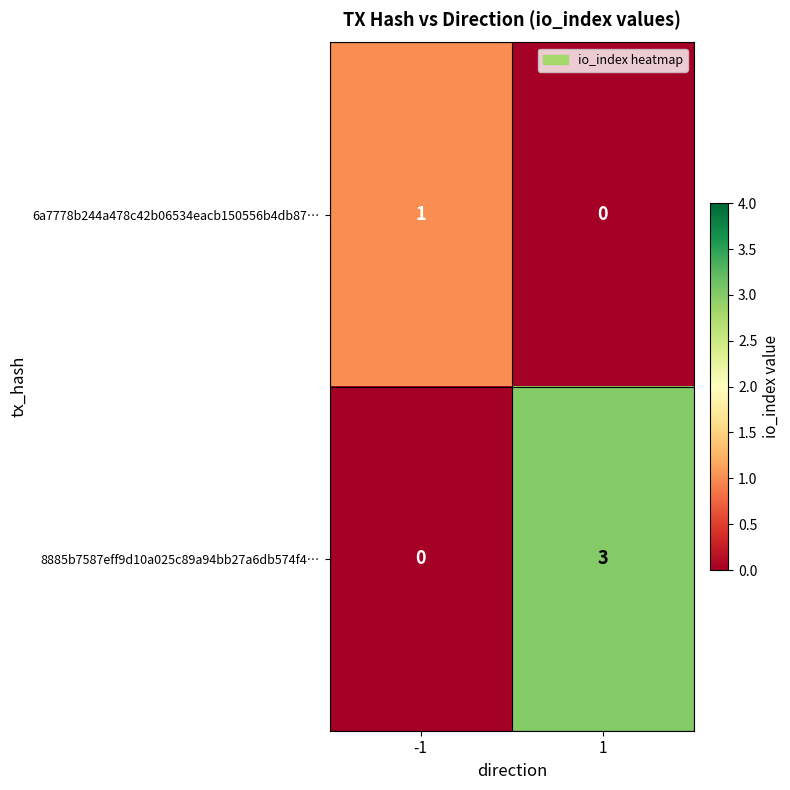

What is the sum of all 8885b7587eff9d10a025c89a94bb27a6db574f4… values?

3